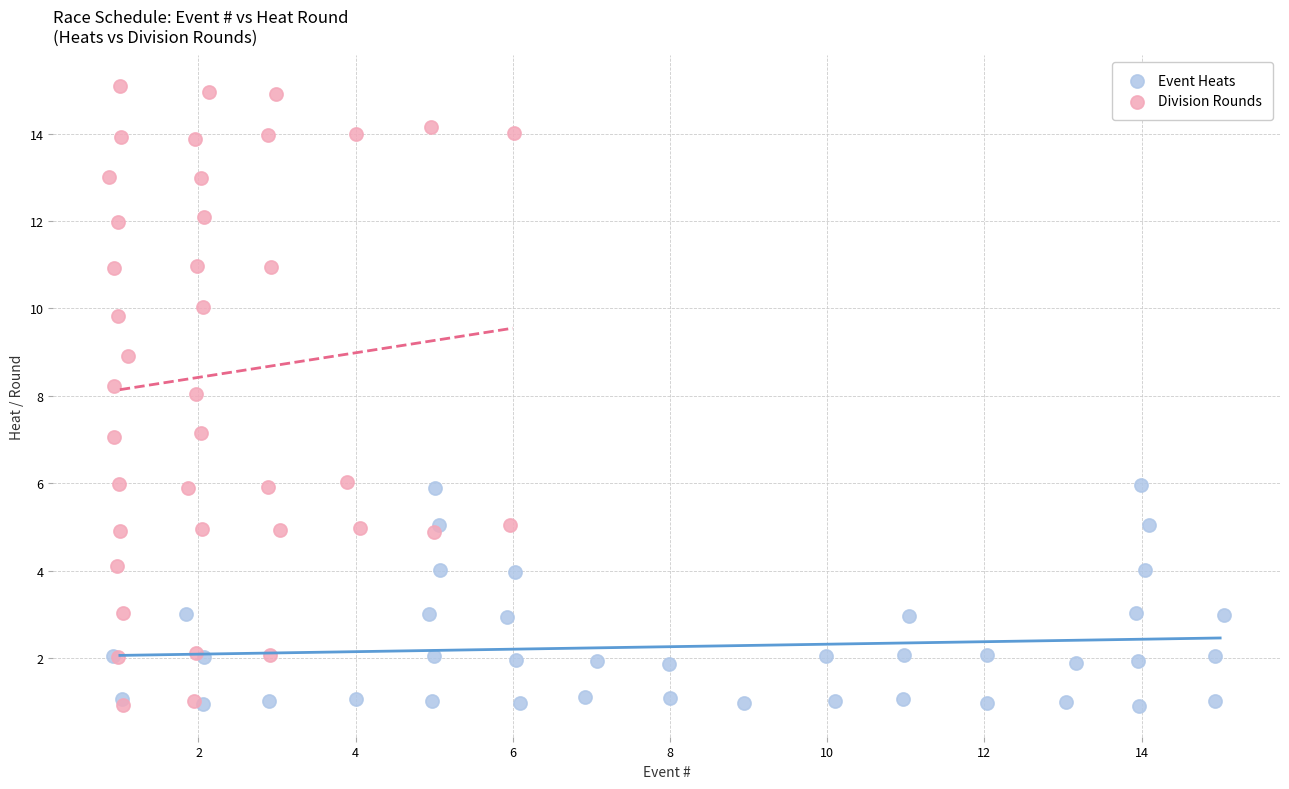

Which series contains the highest Y value?

Division Rounds